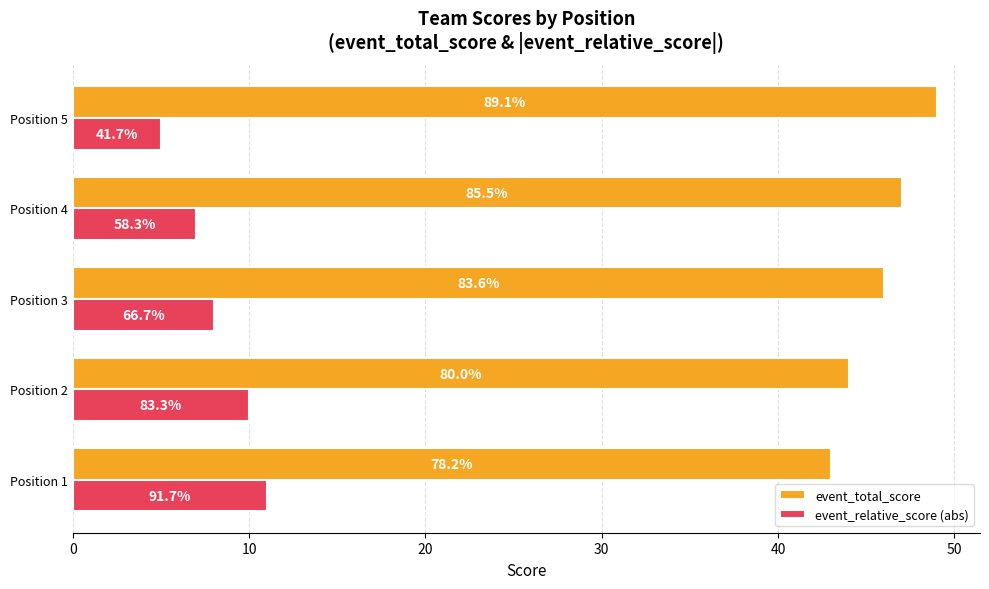

What are all the series names shown in the legend?

event_total_score, event_relative_score (abs)